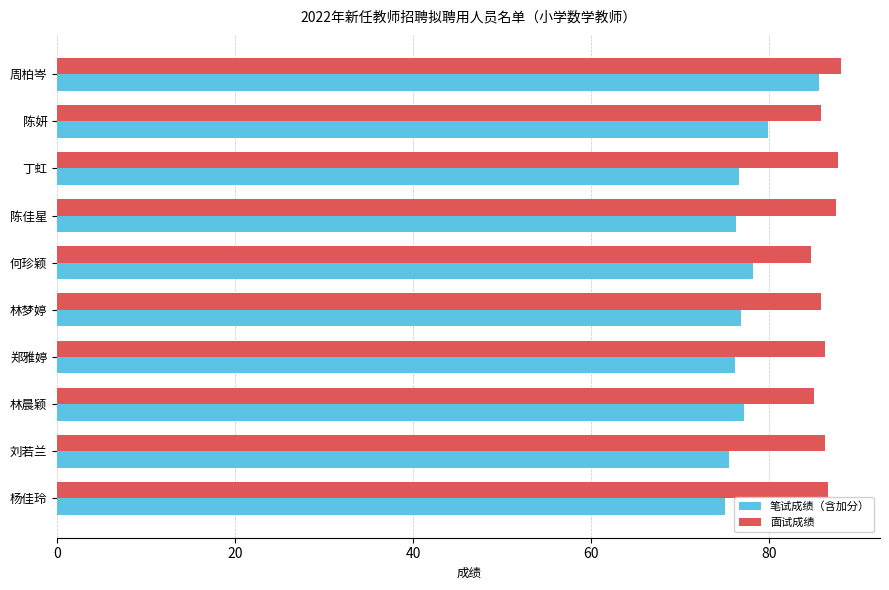

What is the difference between the maximum and minimum values in the 笔试成绩（含加分） series?

10.6